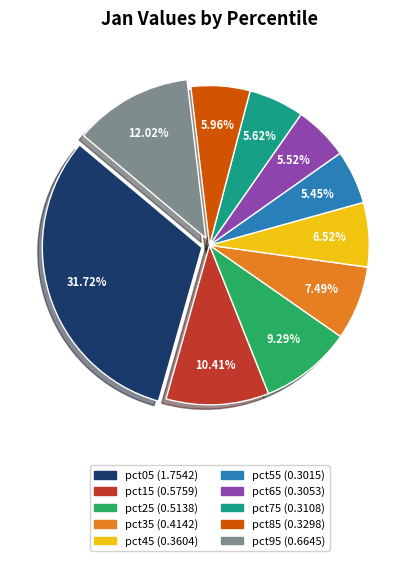

Is pct15 the majority of the pie?

No